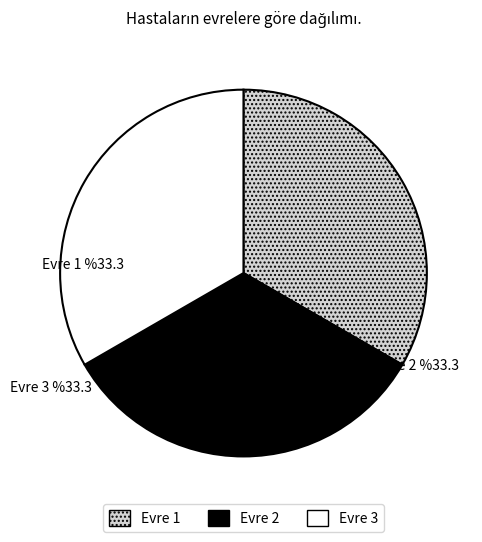

What is the ratio of the value at Evre 1 to the value at Evre 2?

1.0